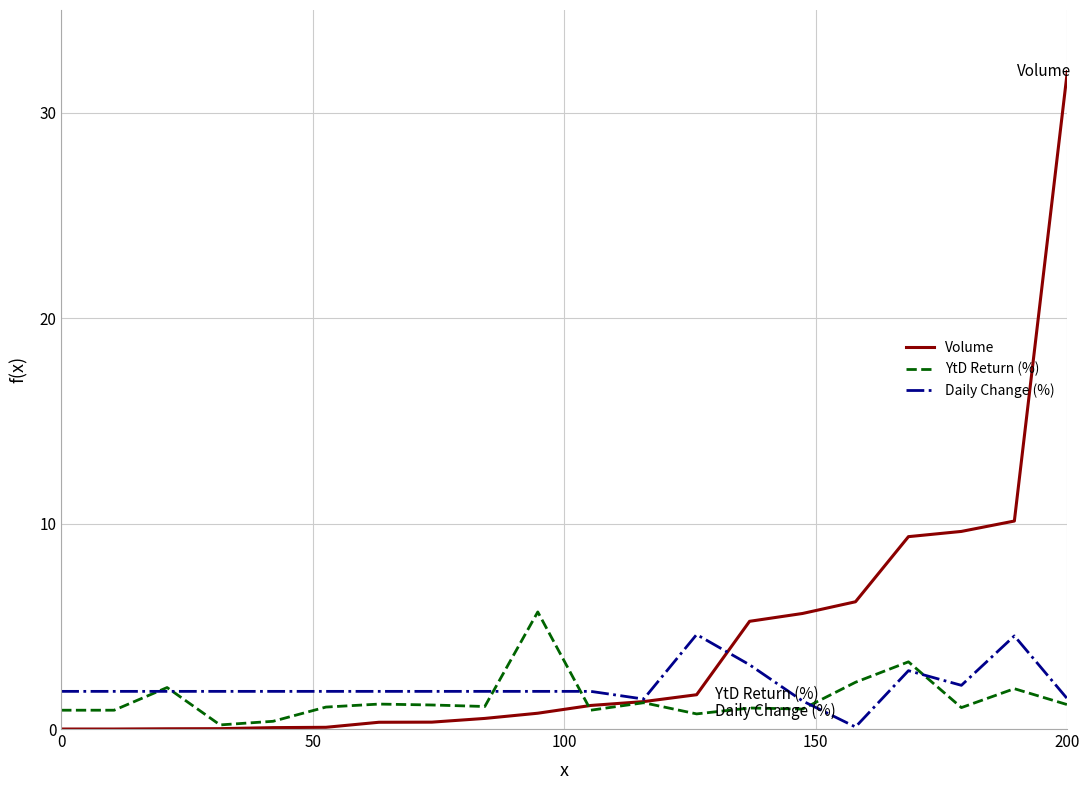

What is the maximum value shown in the chart?

32.0